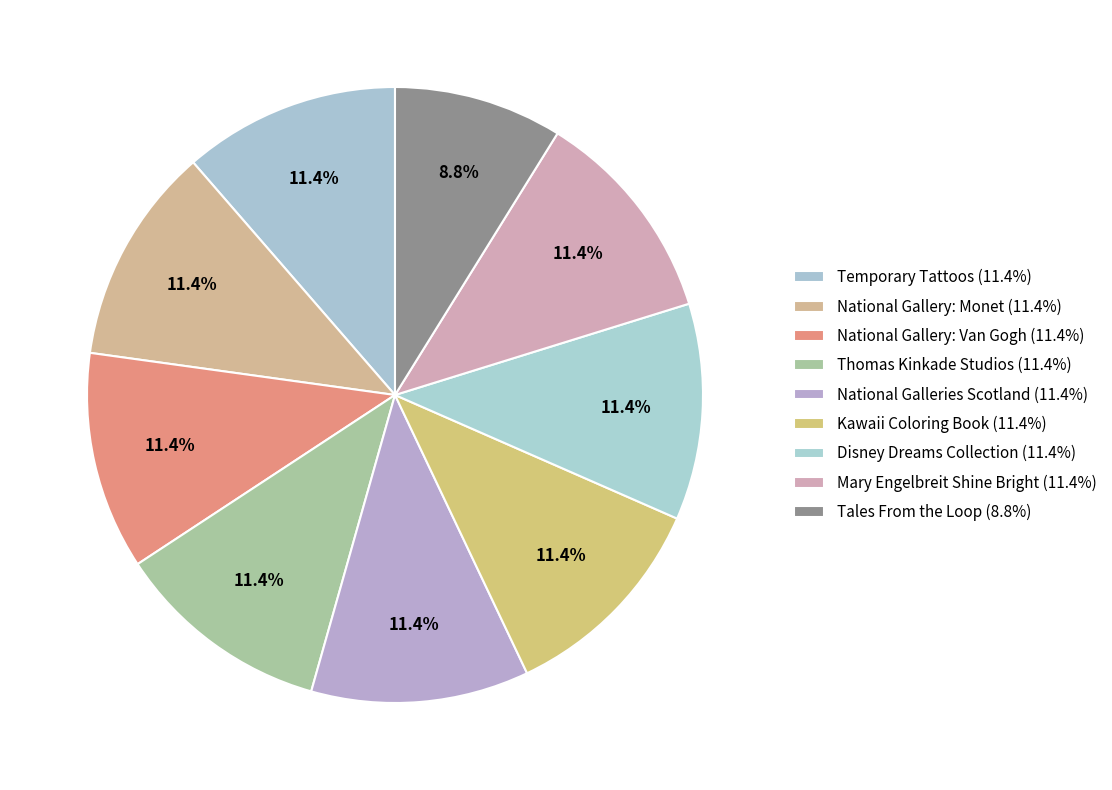

What percentage is the Mary Engelbreit Shine Bright slice, to the nearest percent?

11%